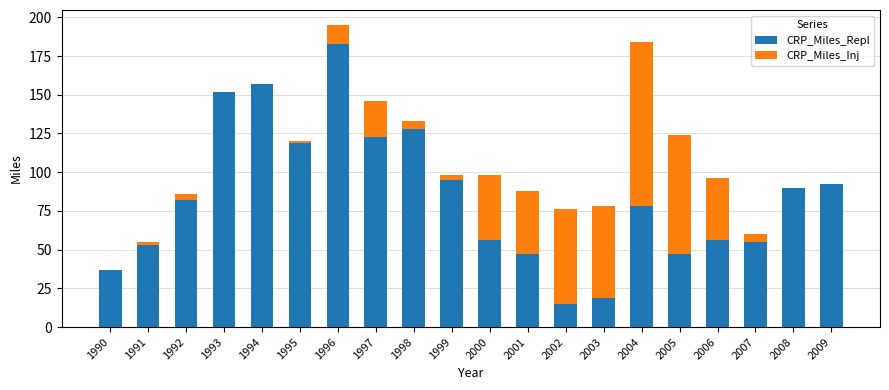

What is the sum of all CRP_Miles_Repl values?

1684.1